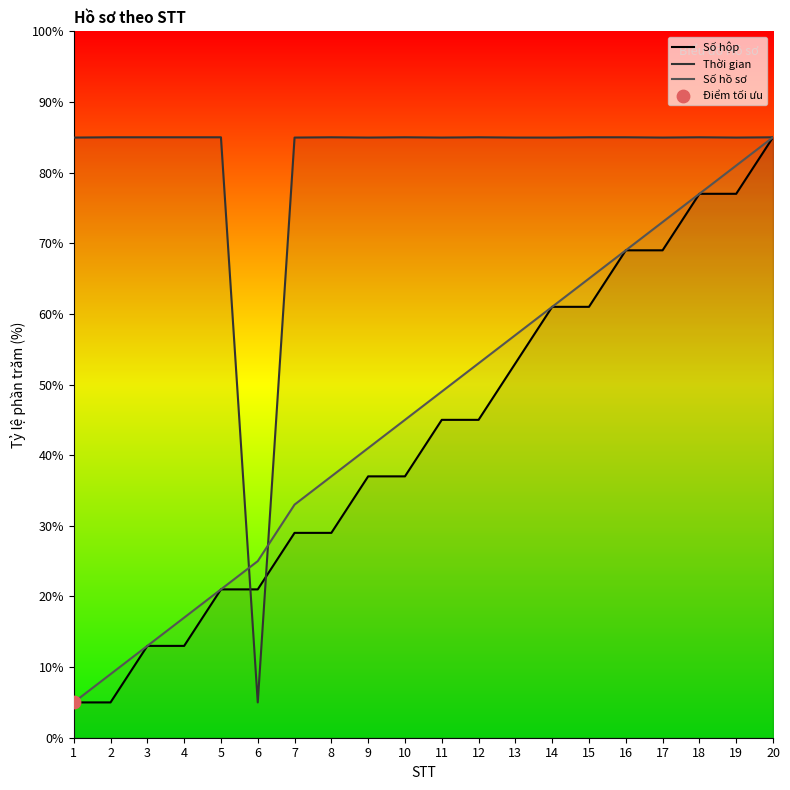

At which category is the sum across all series the highest?

20